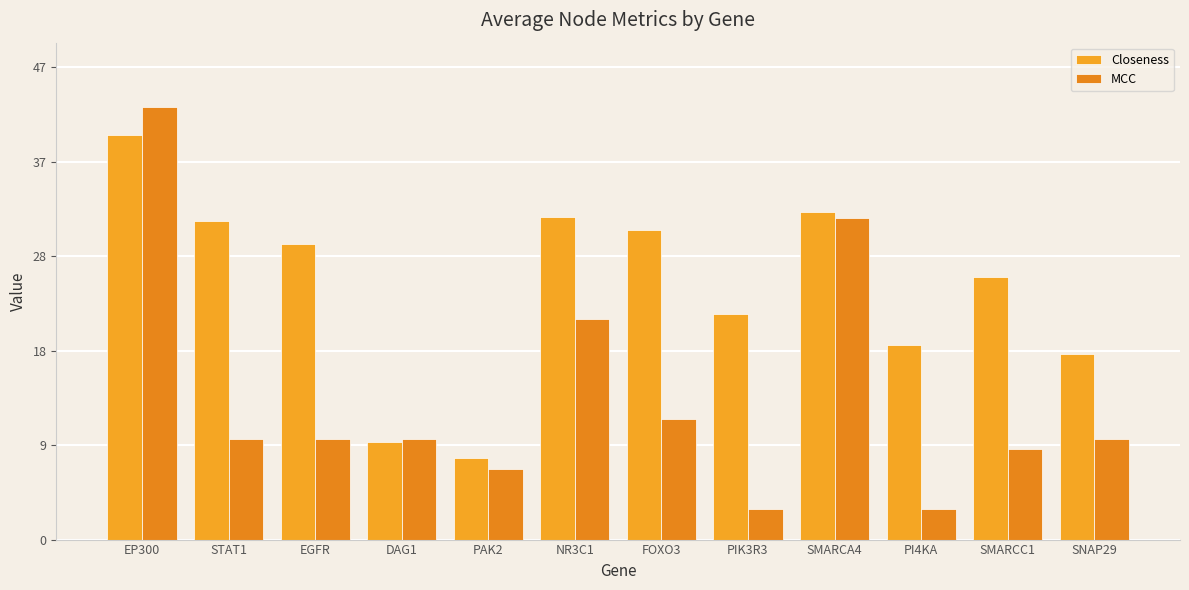

What is the label of the 4th bar from the right?

SMARCA4